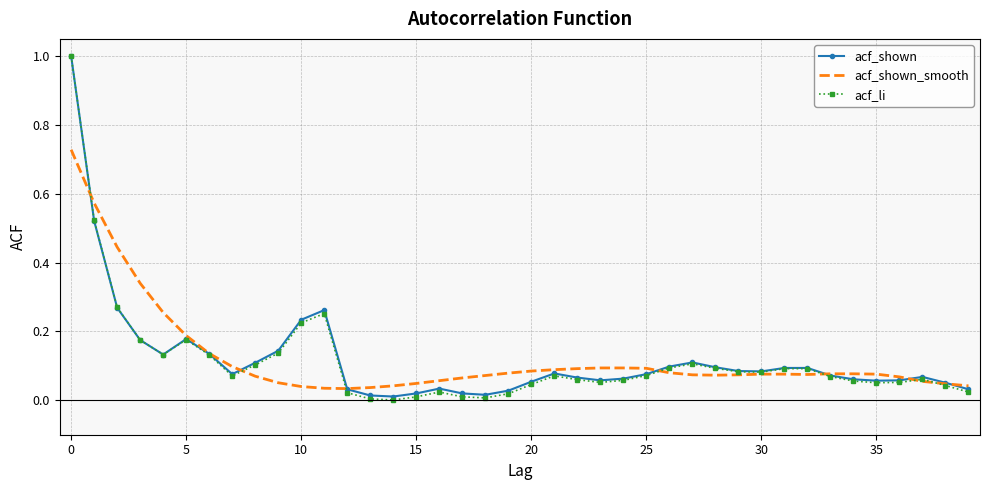

What is the maximum value shown in the chart?

1.0